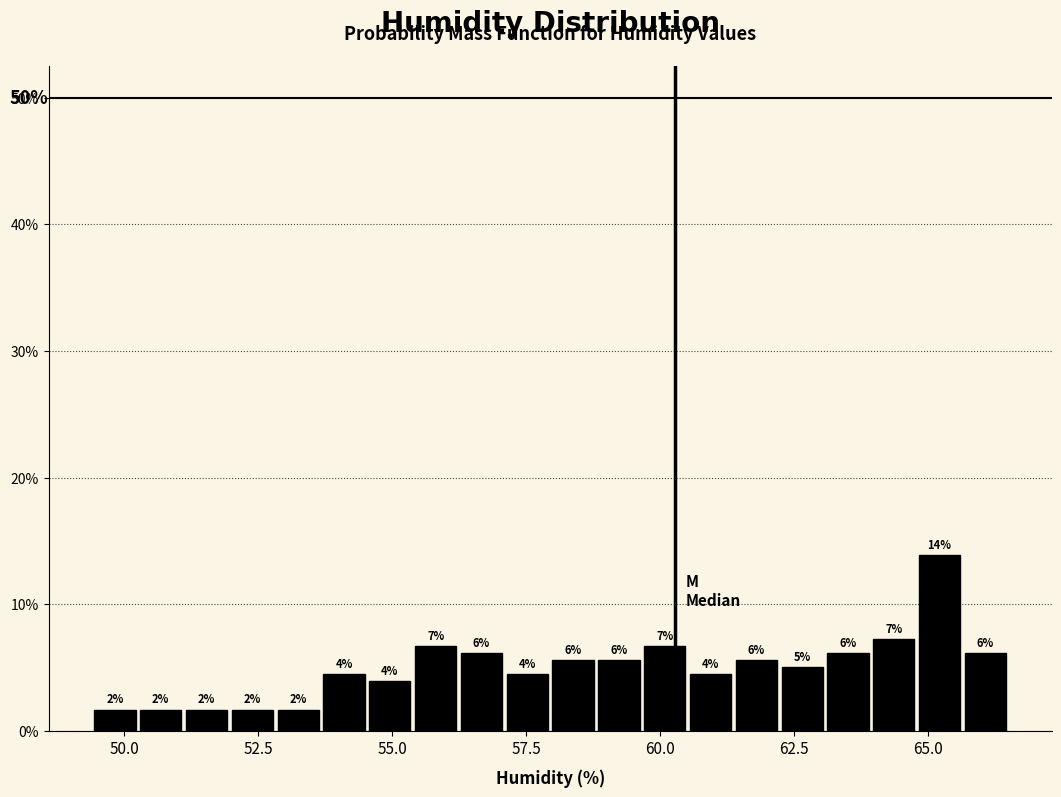

Read against the x-axis, roughly where is the centre of the tallest bar?

65.0